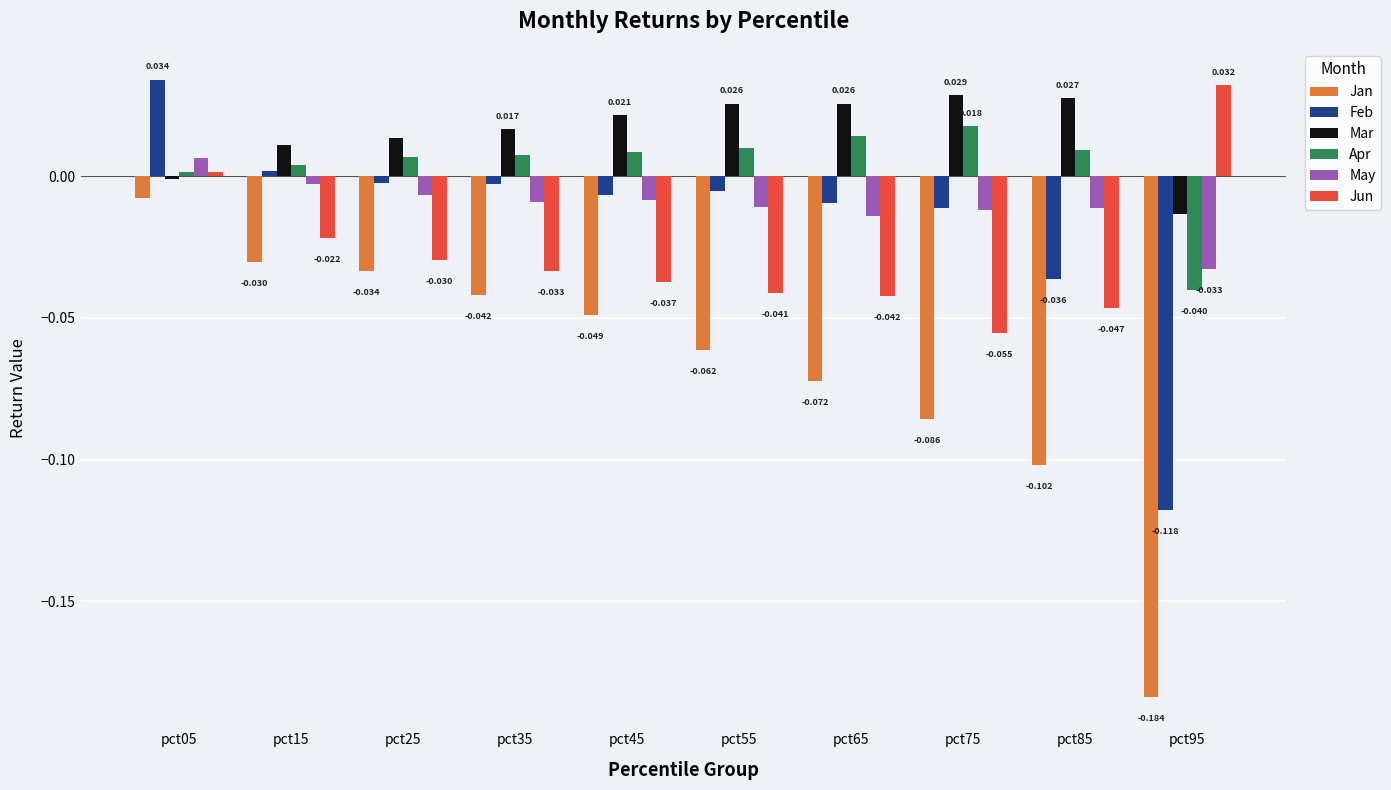

Which series has the largest range (max minus min)?

Jan